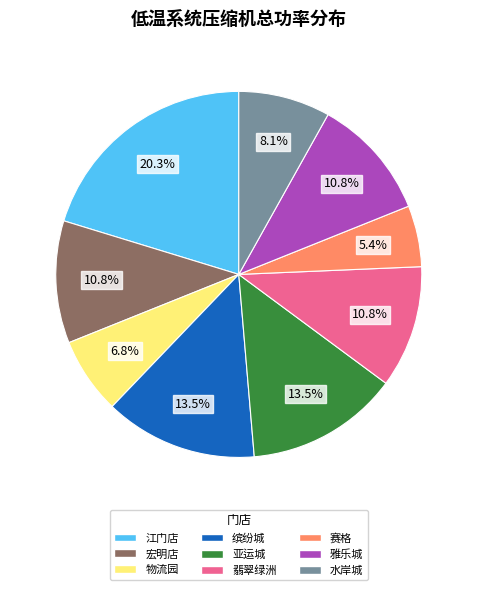

Is 缤纷城 the majority of the pie?

No